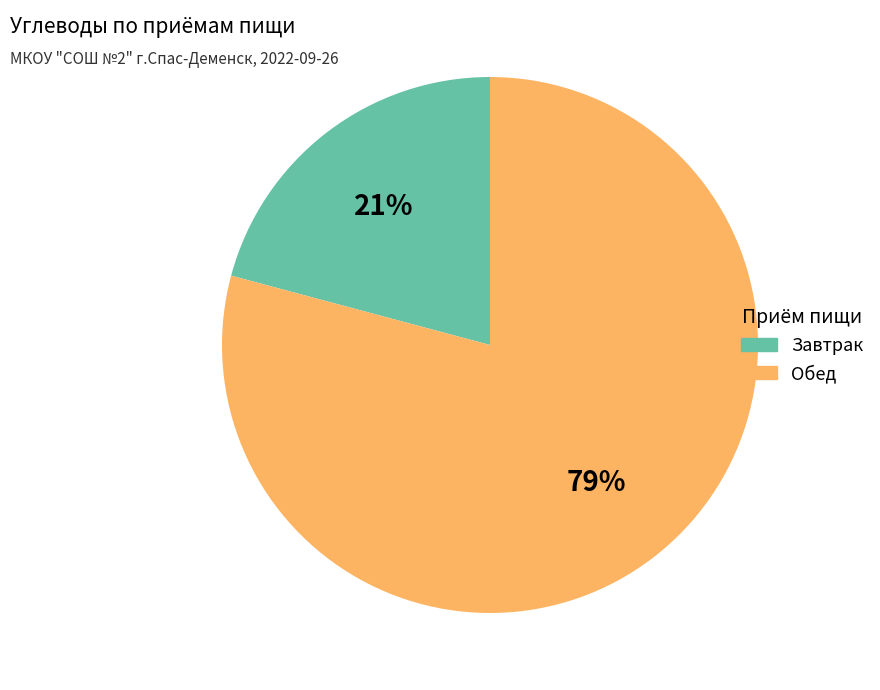

Do Обед and Завтрак together represent more than half of the pie?

Yes